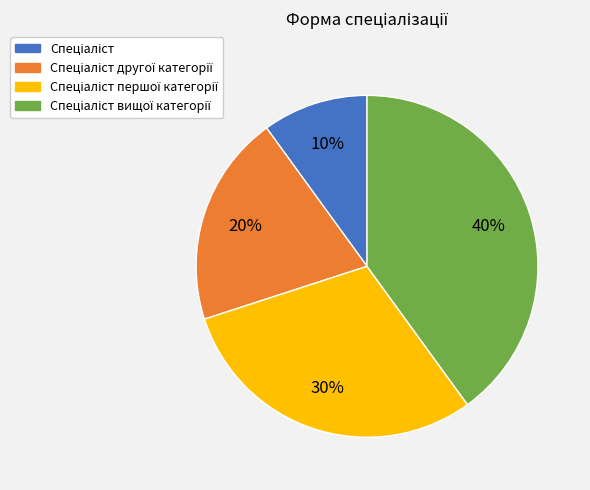

To the nearest percent, what is the difference between the largest and smallest slice percentages?

30%